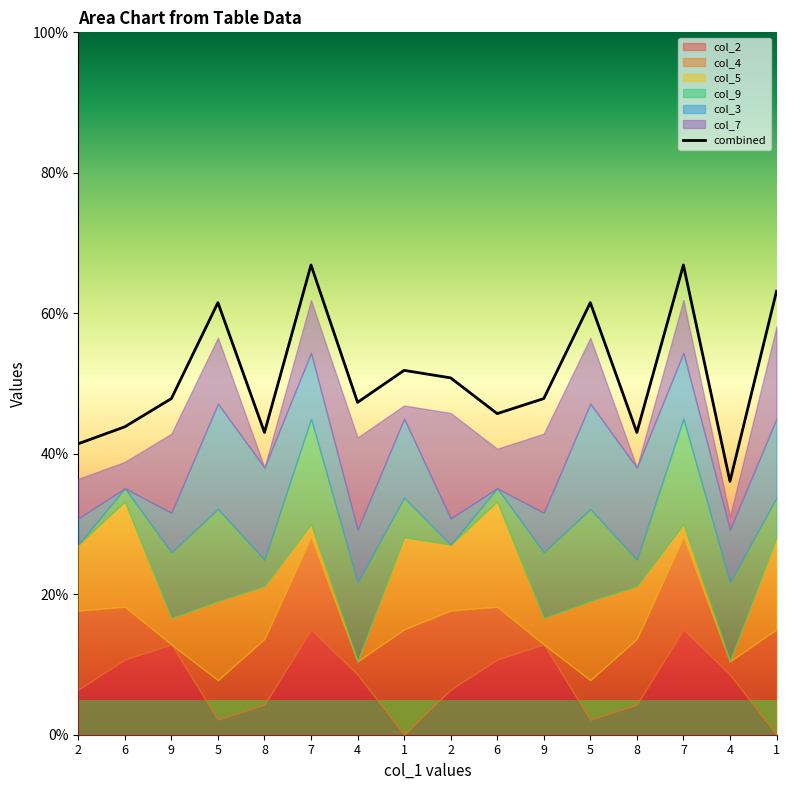

True or false: the data shows 1.0 at 9.

False